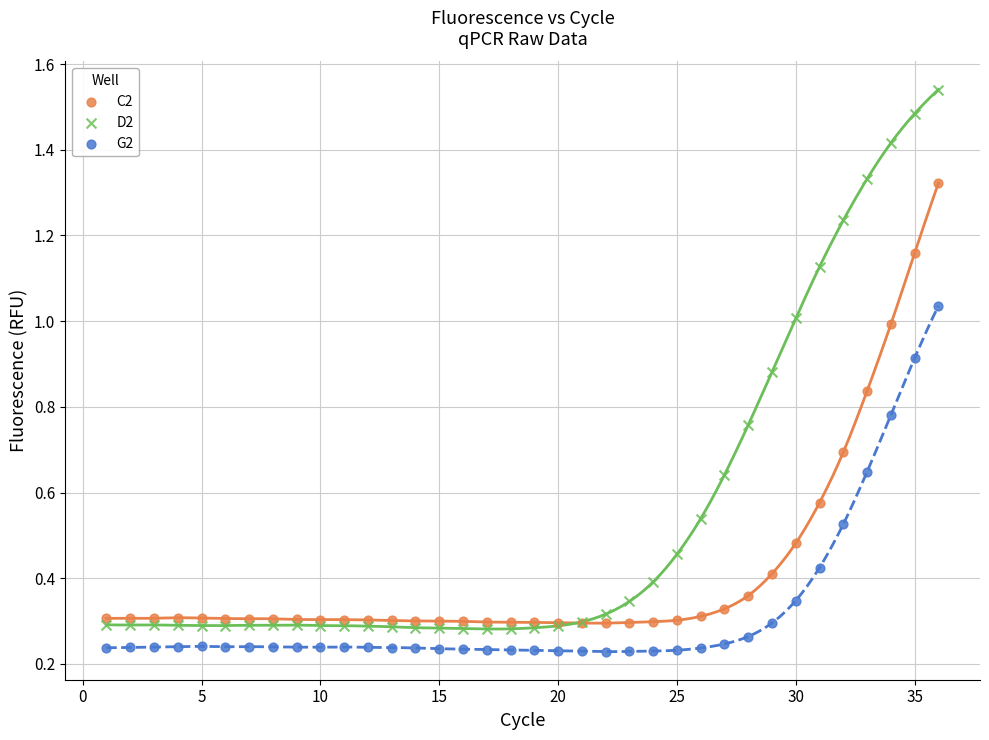

What are all the series names shown in the legend?

C2, D2, G2